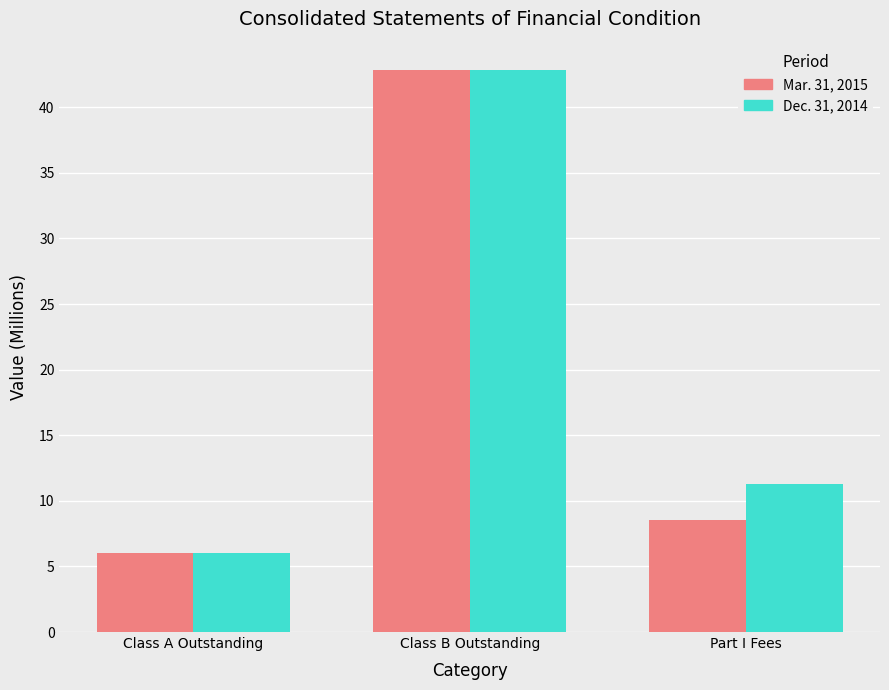

List the series in order of their overall mean, lowest first.

Mar. 31, 2015, Dec. 31, 2014